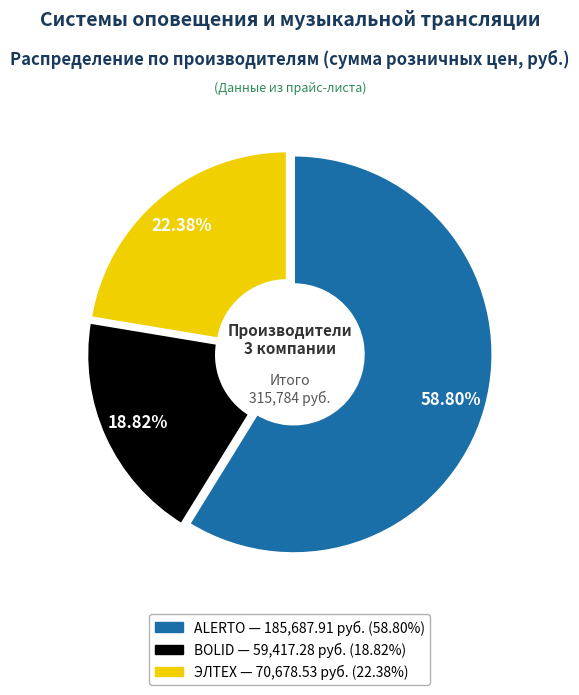

How many segments does this pie chart have?

3